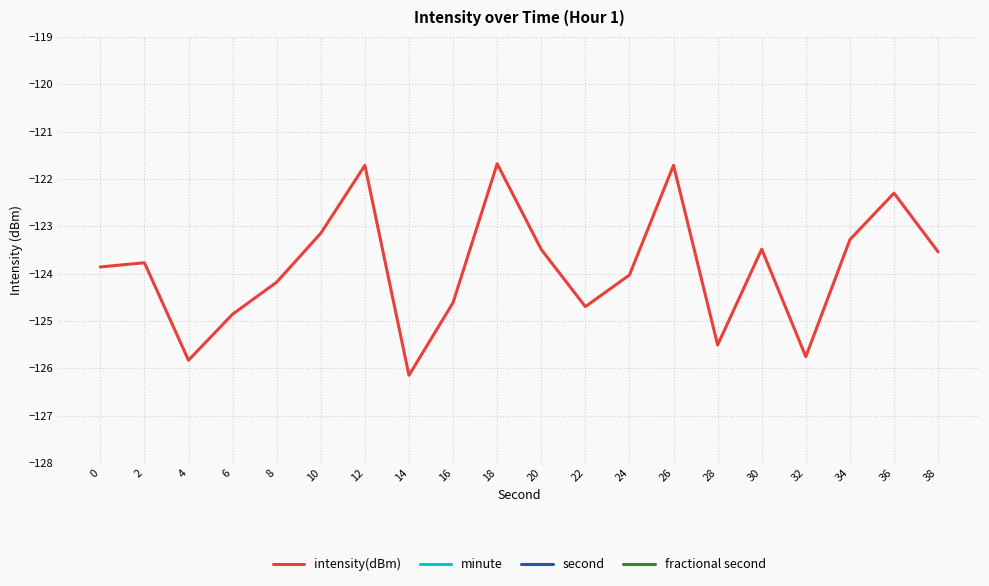

Is the value of minute at 6 greater than the value of fractional second at 10?

No